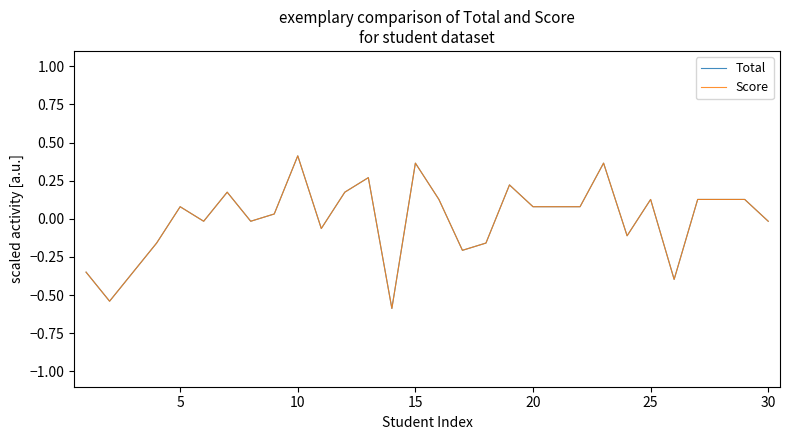

Is this an area chart (filled region under the line)?

No